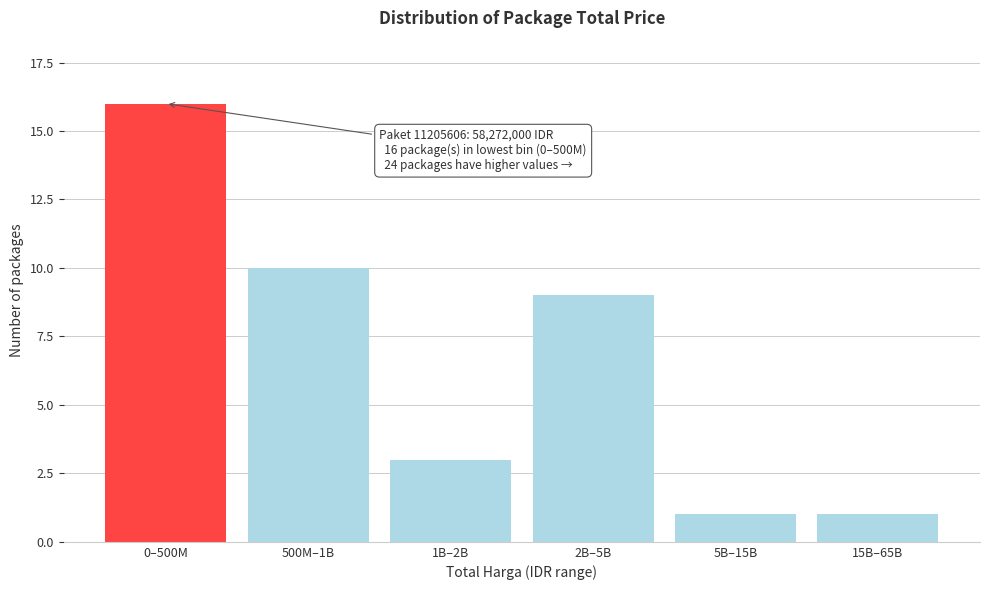

Reading left to right, transcribe all the data shown in this chart.

16	10	3	9	1	1